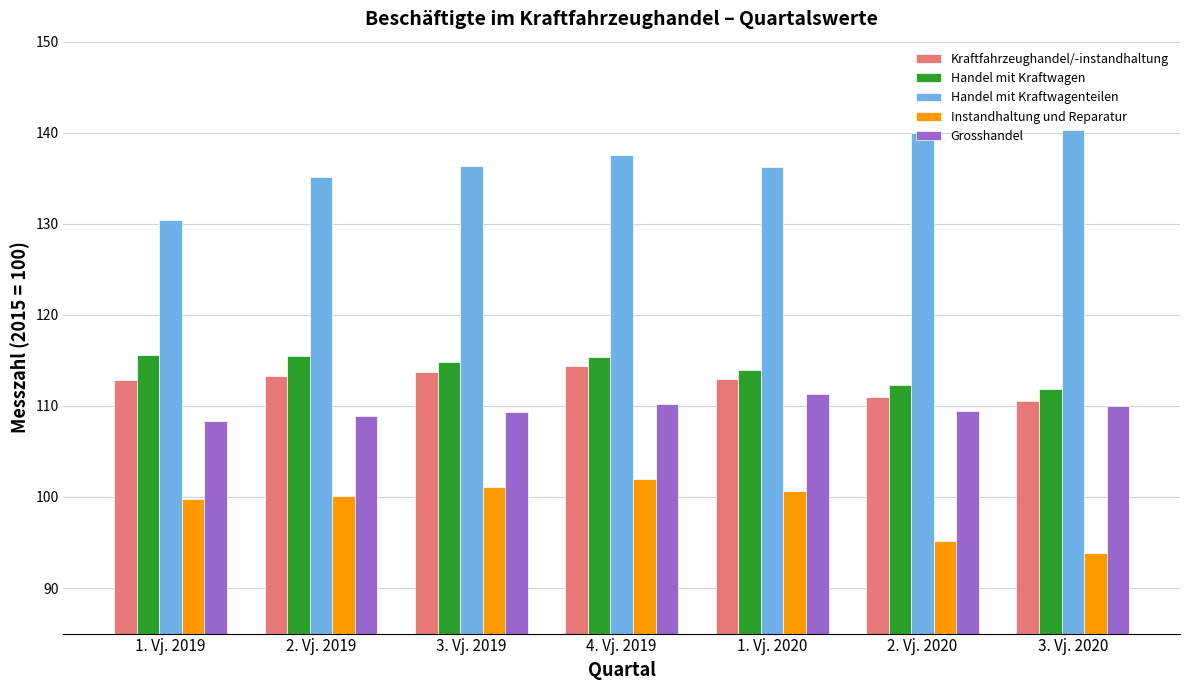

Where does the Handel mit Kraftwagen series first go above 114?

1. Vj. 2019